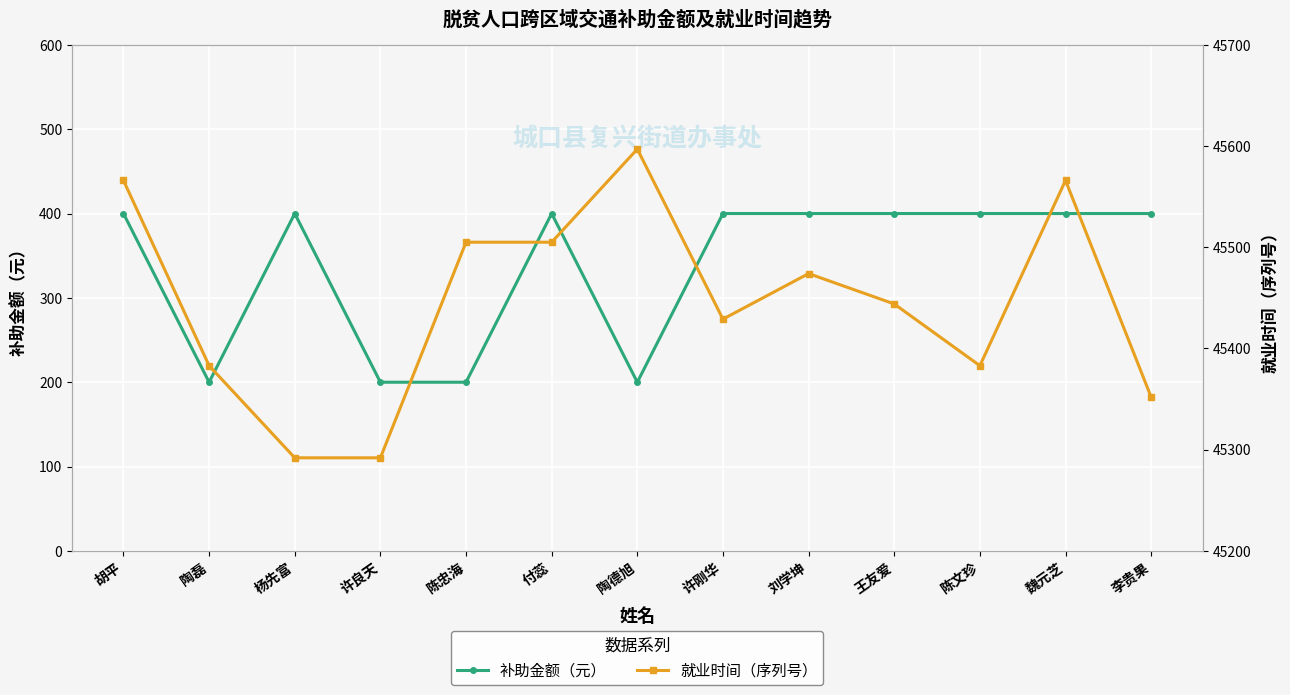

At 魏元芝, list the series in order from smallest to largest.

补助金额（元）, 就业时间（序列号）